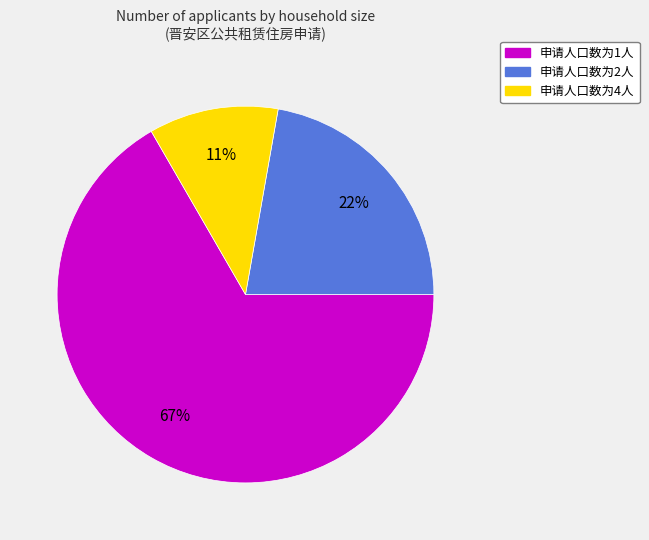

Which slice is the largest?

申请人口数为1人